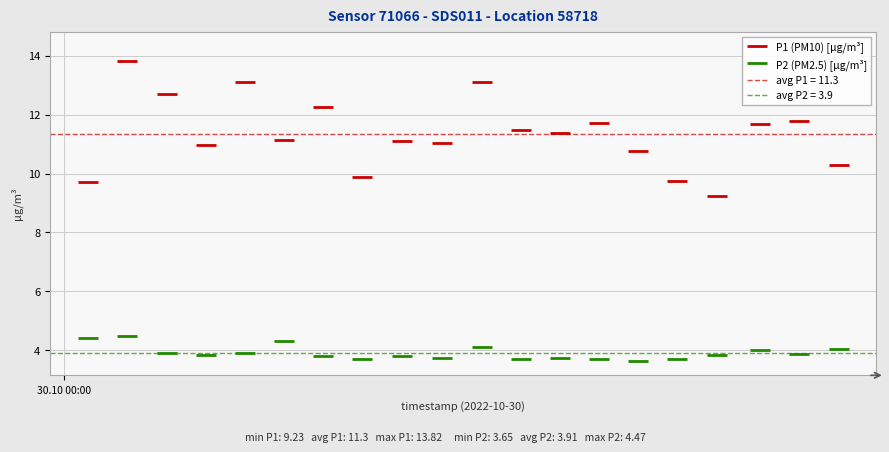

Which series has the largest total across all categories?

P1 (PM10) [µg/m³]